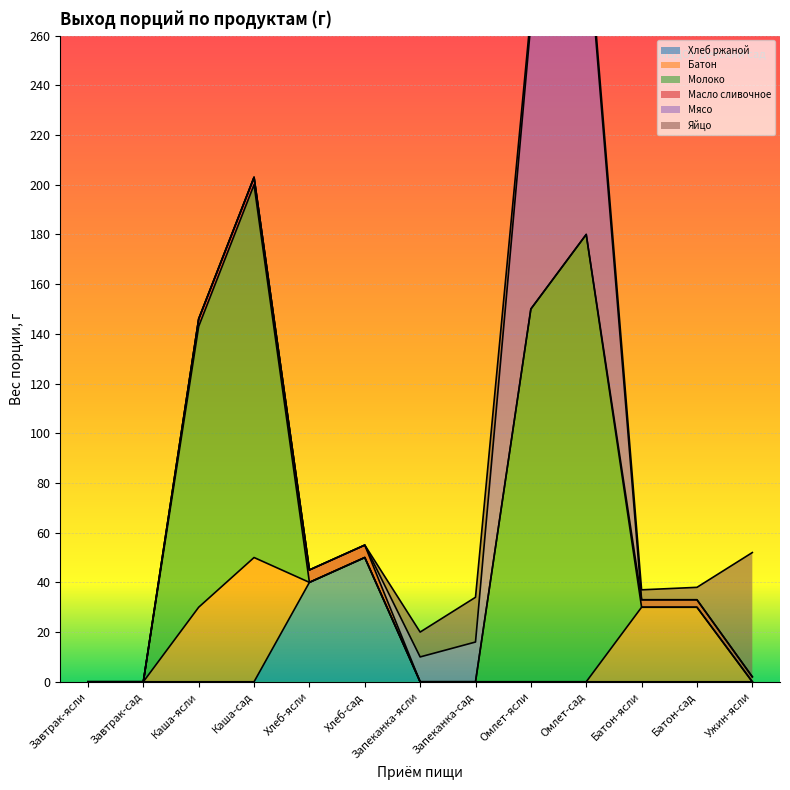

Reading left to right, extract all data points from this chart.

Хлеб ржаной: Завтрак-ясли=0	Завтрак-сад=0	Каша-ясли=0	Каша-сад=0	Хлеб-ясли=40	Хлеб-сад=50	Запеканка-ясли=0	Запеканка-сад=0	Омлет-ясли=0	Омлет-сад=0	Батон-ясли=0	Батон-сад=0	Ужин-ясли=0
Батон: Завтрак-ясли=0	Завтрак-сад=0	Каша-ясли=30	Каша-сад=50	Хлеб-ясли=0	Хлеб-сад=0	Запеканка-ясли=0	Запеканка-сад=0	Омлет-ясли=0	Омлет-сад=0	Батон-ясли=30	Батон-сад=30	Ужин-ясли=0
Молоко: Завтрак-ясли=0	Завтрак-сад=0	Каша-ясли=113	Каша-сад=150	Хлеб-ясли=0	Хлеб-сад=0	Запеканка-ясли=0	Запеканка-сад=0	Омлет-ясли=150	Омлет-сад=180	Батон-ясли=0	Батон-сад=0	Ужин-ясли=0
Масло сливочное: Завтрак-ясли=0	Завтрак-сад=0	Каша-ясли=3	Каша-сад=3	Хлеб-ясли=5	Хлеб-сад=5	Запеканка-ясли=0	Запеканка-сад=0	Омлет-ясли=0	Омлет-сад=0	Батон-ясли=3	Батон-сад=3	Ужин-ясли=2
Мясо: Завтрак-ясли=0	Завтрак-сад=0	Каша-ясли=0	Каша-сад=0	Хлеб-ясли=0	Хлеб-сад=0	Запеканка-ясли=10	Запеканка-сад=16	Омлет-ясли=115	Омлет-сад=126	Батон-ясли=0	Батон-сад=0	Ужин-ясли=0
Яйцо: Завтрак-ясли=0	Завтрак-сад=0	Каша-ясли=0	Каша-сад=0	Хлеб-ясли=0	Хлеб-сад=0	Запеканка-ясли=10	Запеканка-сад=18	Омлет-ясли=4	Омлет-сад=4	Батон-ясли=4	Батон-сад=5	Ужин-ясли=50